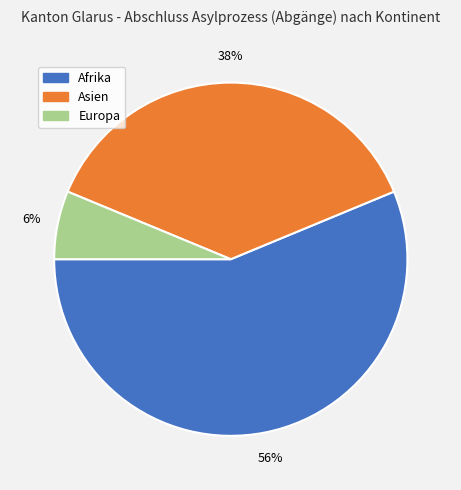

Is there a majority slice in this chart?

Yes